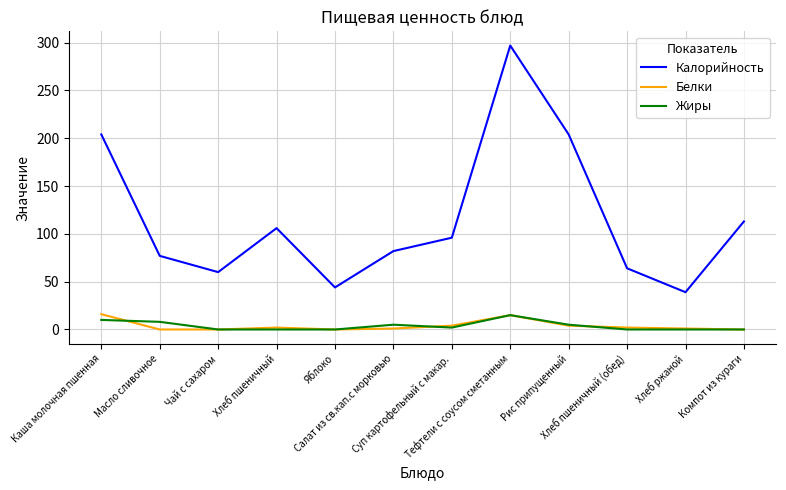

The value of Белки at Рис припущенный is 4. True or false?

True